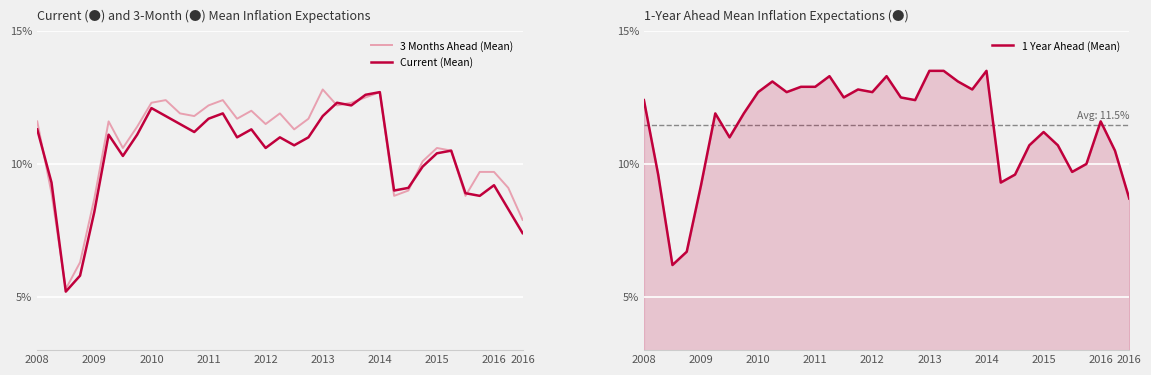

True or false: 1 Year Ahead (Mean) and Current (Mean) intersect in this chart.

False